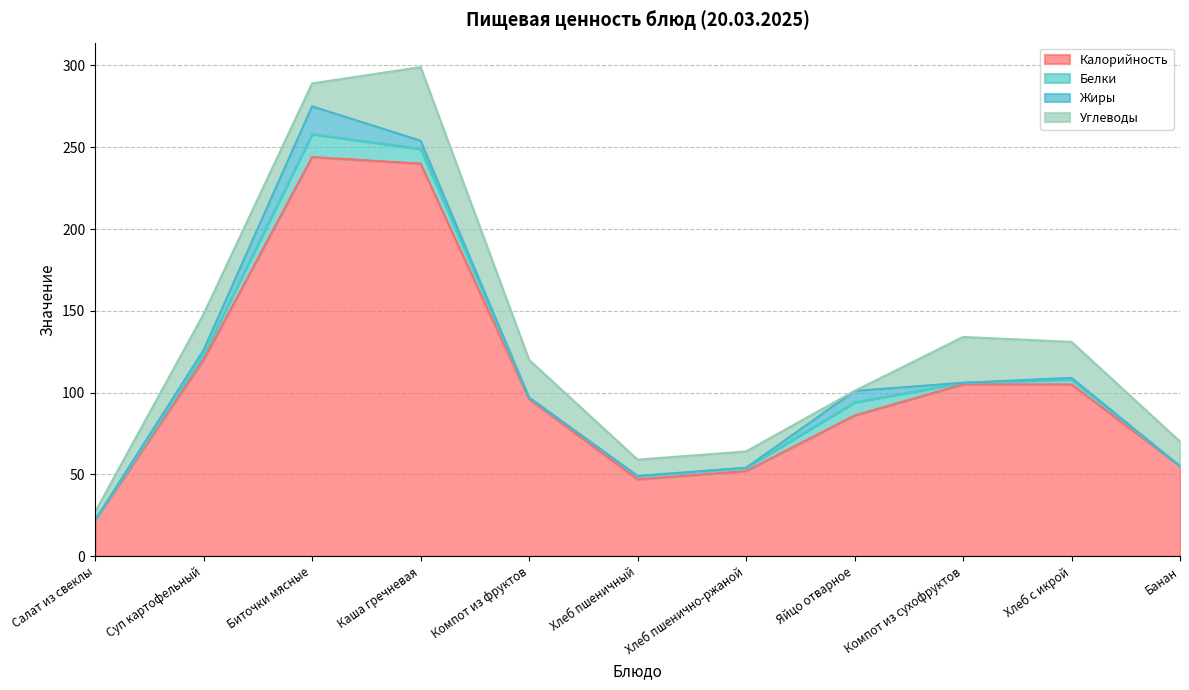

How many lines are shown in the chart?

4